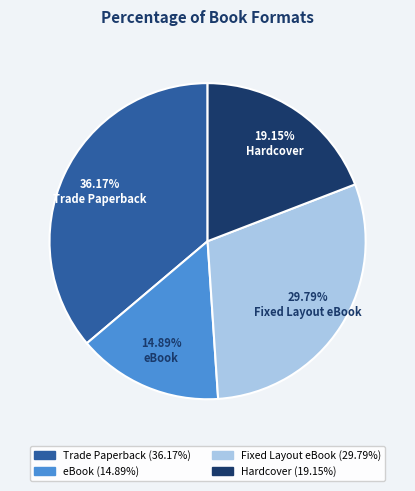

Which category has the biggest portion of the pie?

Trade Paperback